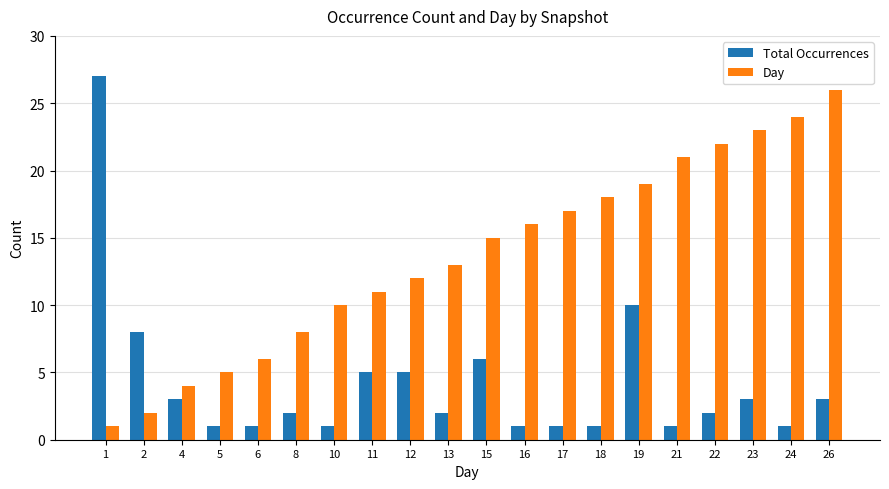

How many groups of bars are there?

20